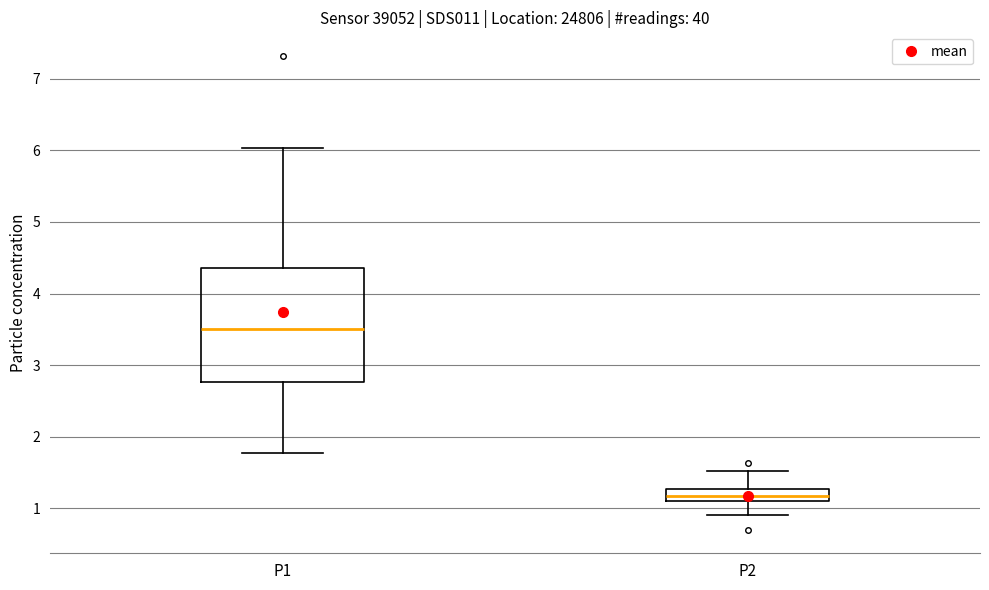

Comparing the boxes themselves (not the whiskers), which one is the tallest?

P1